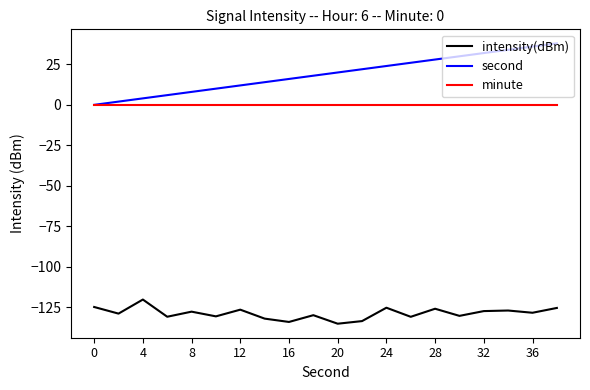

Which series has the largest range (max minus min)?

second